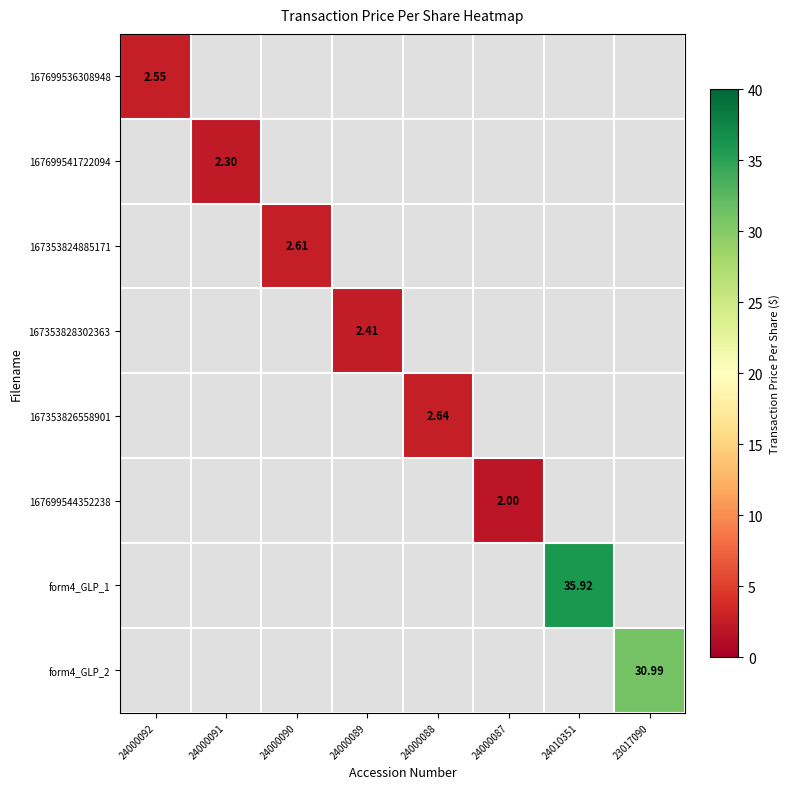

How many positive values does the 167353824885171 series have?

1